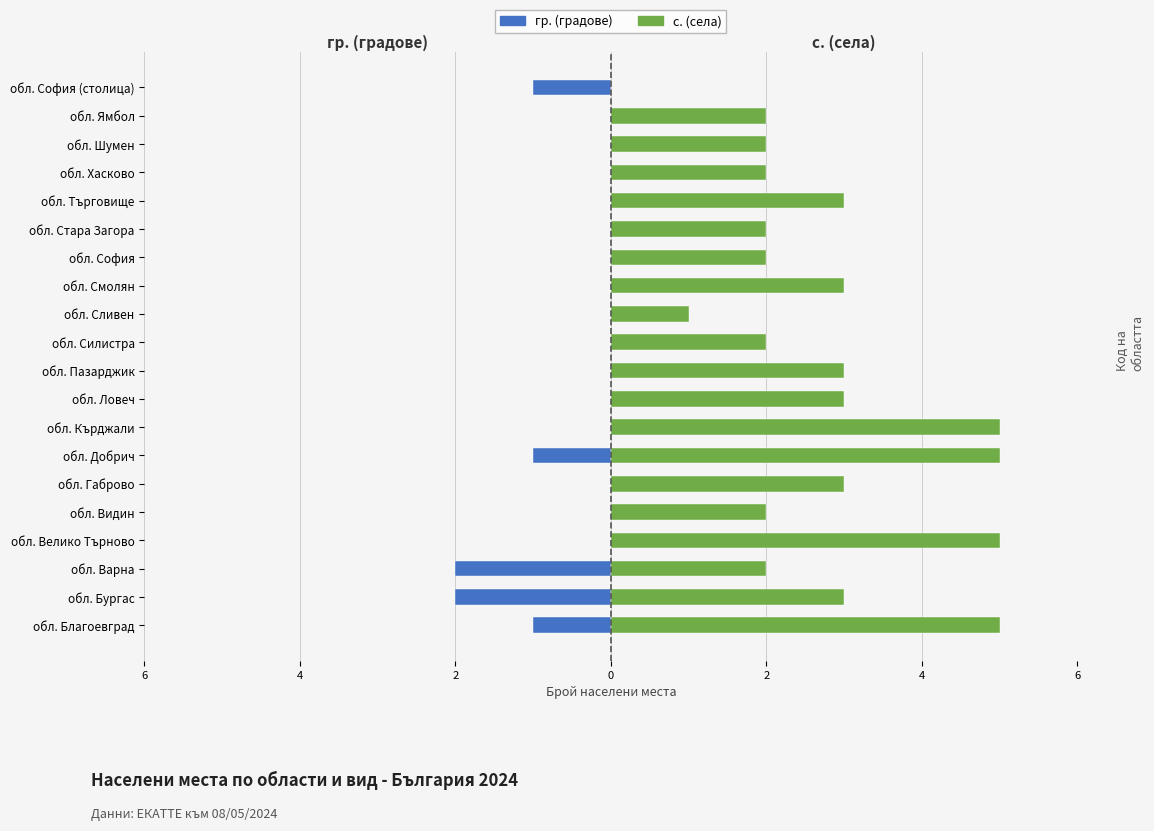

How many series are shown in this chart?

2